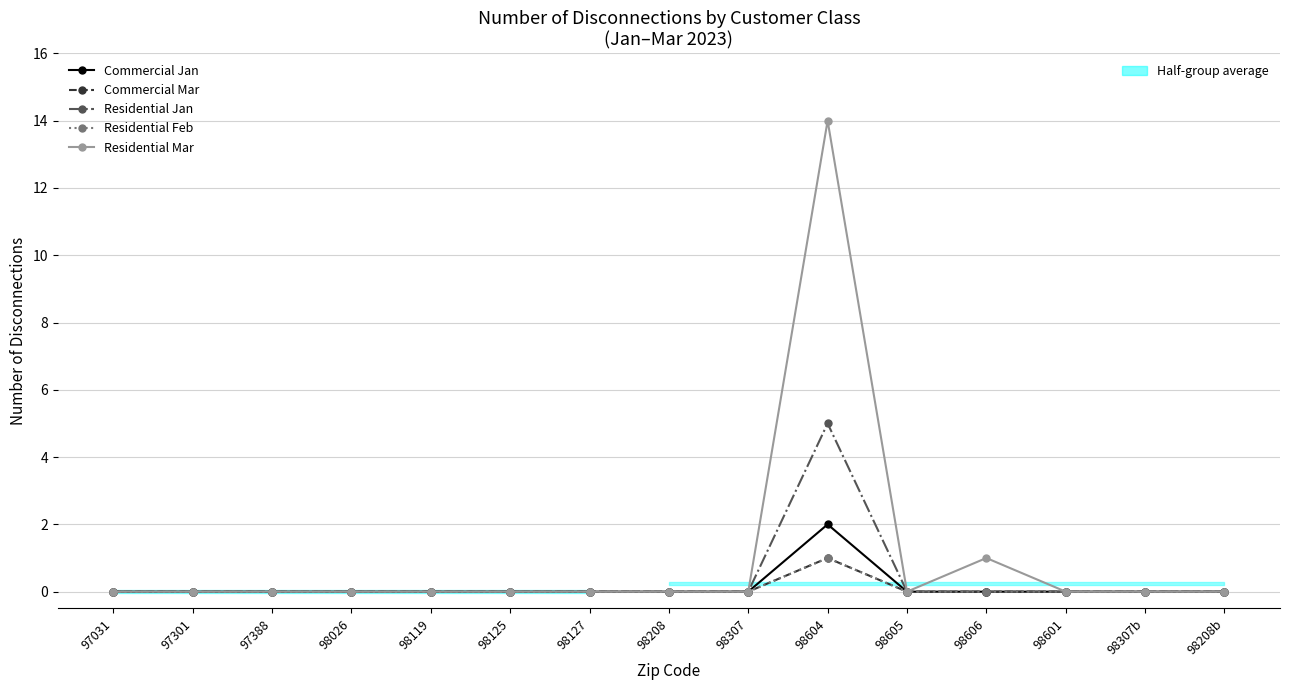

At which category does the chart reach its minimum across all series?

97031